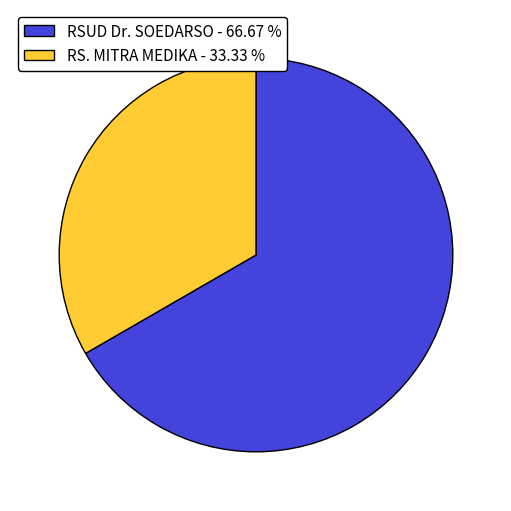

The RSUD Dr. SOEDARSO slice represents 53% of the pie. True or false?

False